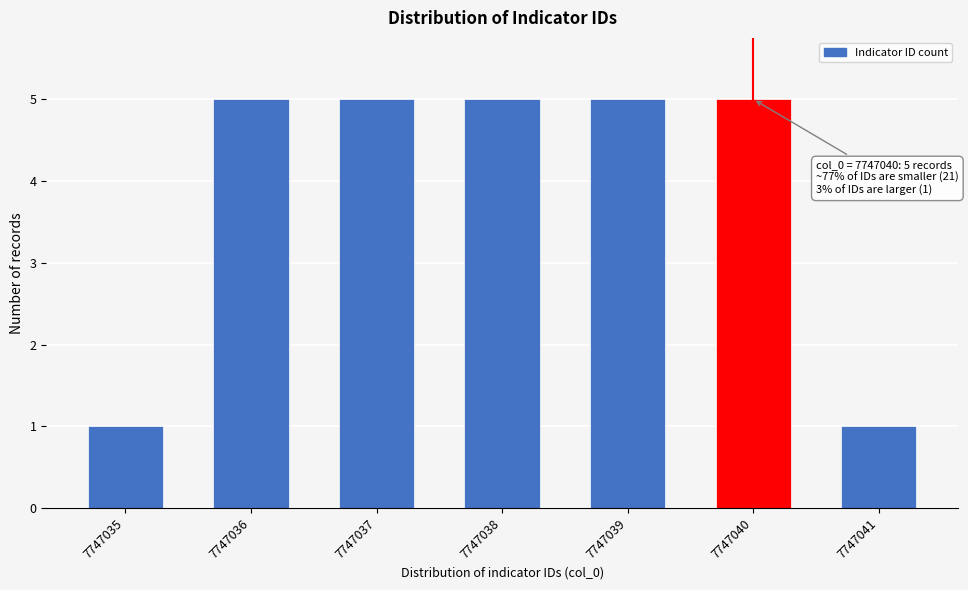

Reading left to right, extract all data points from this chart.

1	5	5	5	5	5	1